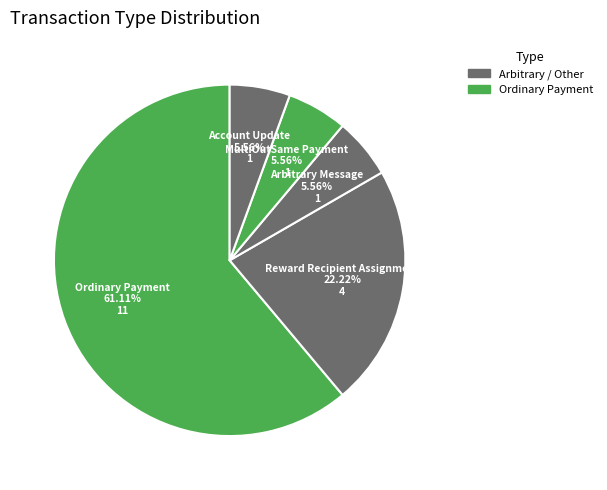

Combined, do Reward Recipient Assignment and MultiOutSame Payment account for over 50%?

No